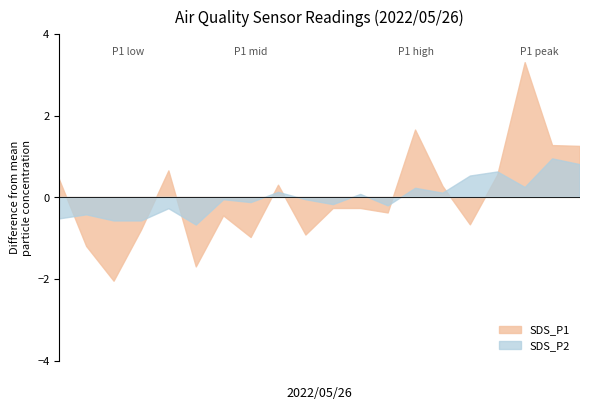

Between 00:28 and 00:18, which is larger?

00:28